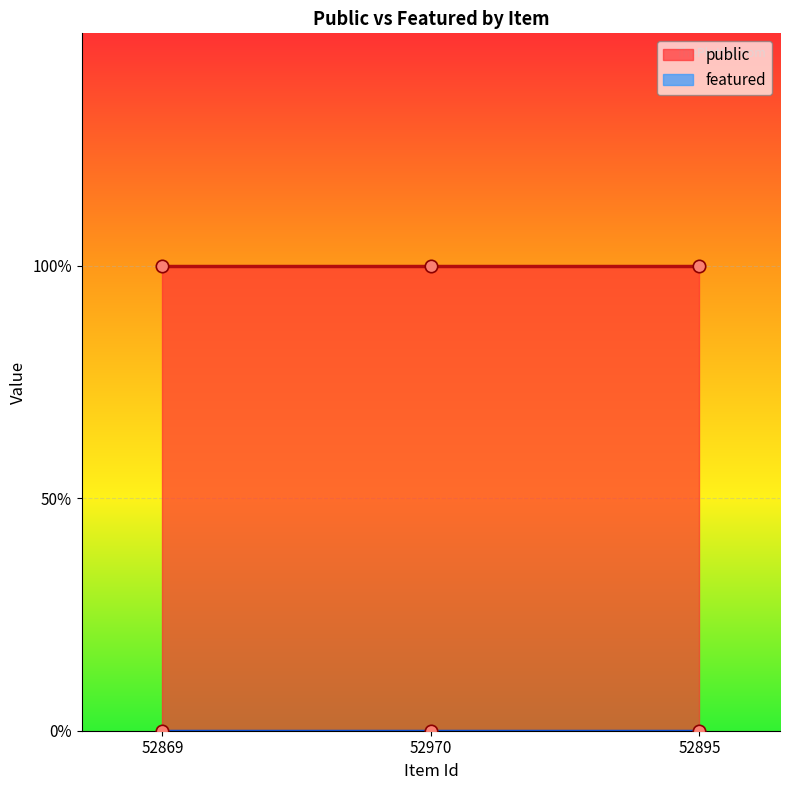

What are all the series names shown in the legend?

public, featured